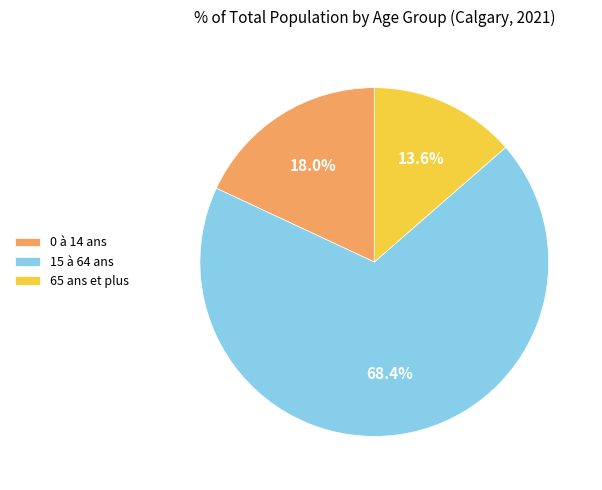

Approximately how many times larger is the value at 15 à 64 ans compared to 0 à 14 ans?

3.8